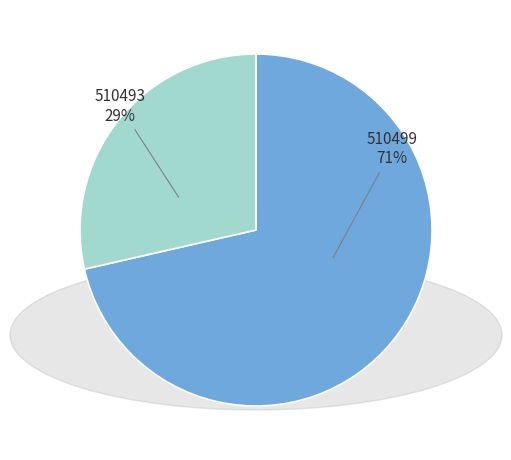

Is there any slice that represents more than half of the pie?

Yes